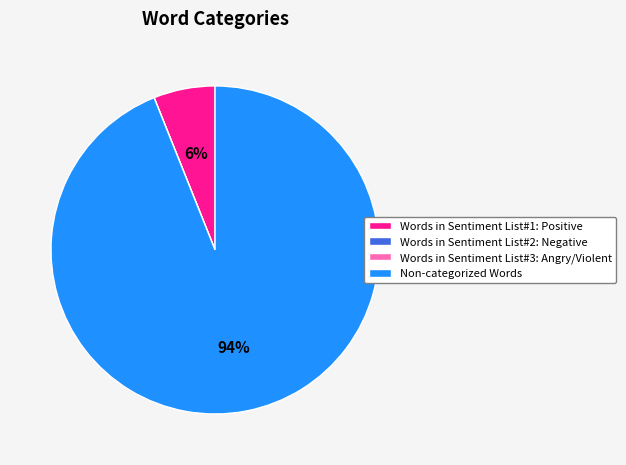

Which slice represents more than half of the pie?

Non-categorized Words